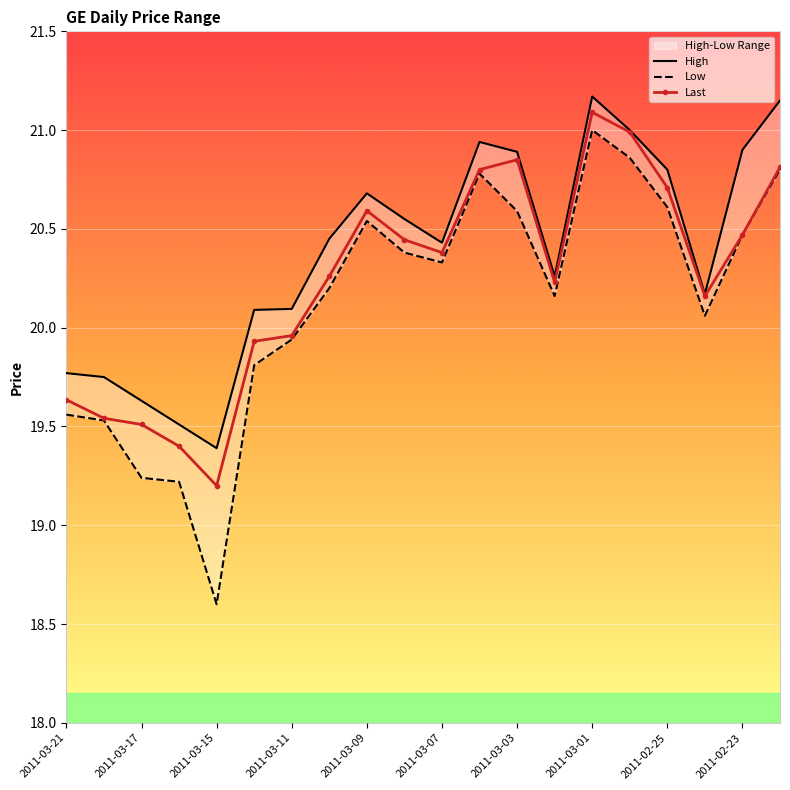

At which label does Last first exceed 20?

2011-03-10